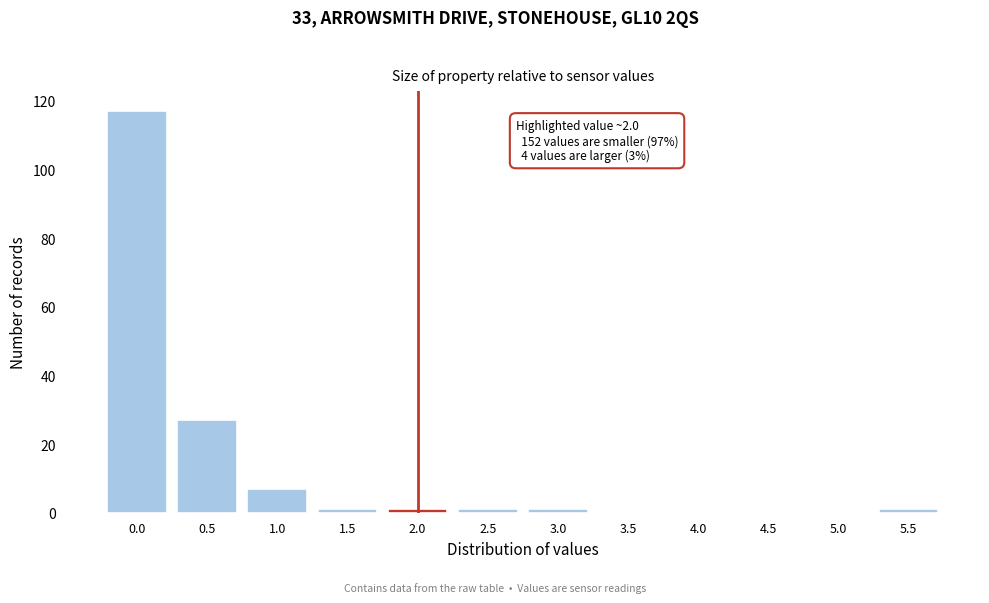

Reading right to left, extract all data points from this chart.

5.5=1	5.0=0	4.5=0	4.0=0	3.5=0	3.0=1	2.5=1	2.0=1	1.5=1	1.0=7	0.5=27	0.0=117